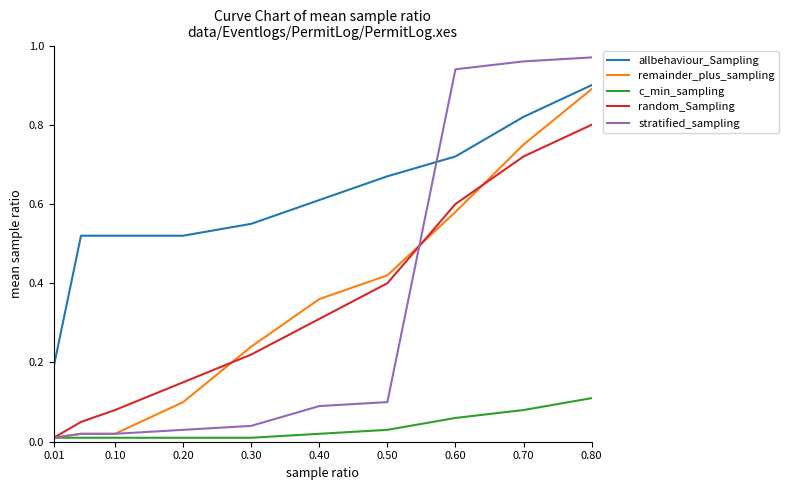

True or false: random_Sampling and allbehaviour_Sampling intersect in this chart.

False